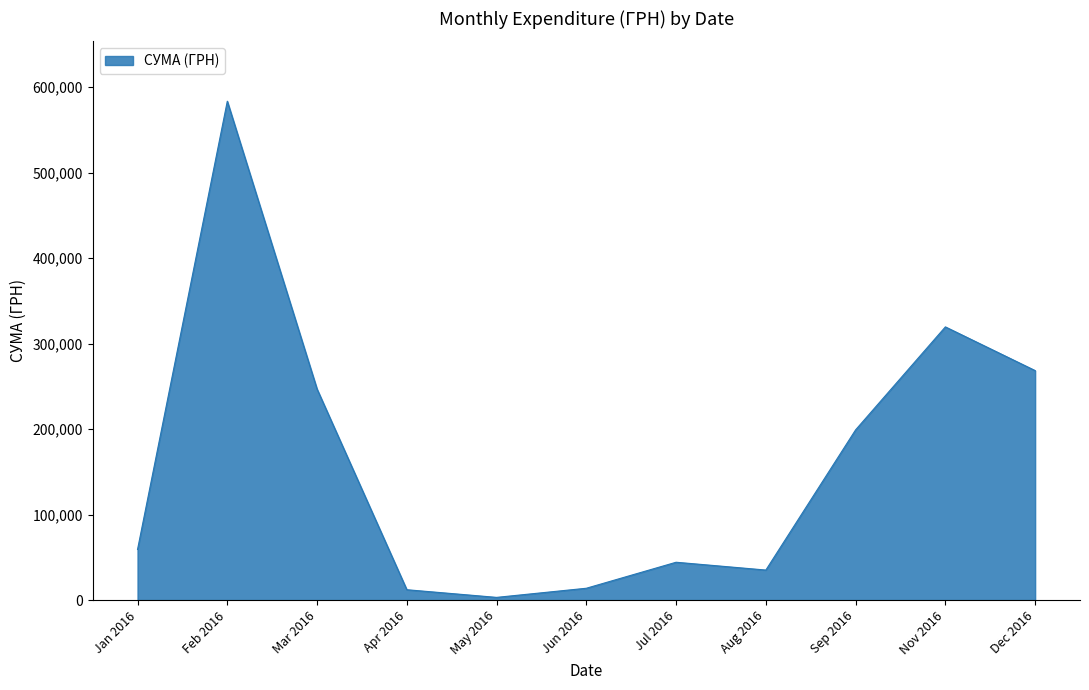

The value at Feb 2016 is 583556.1. True or false?

True